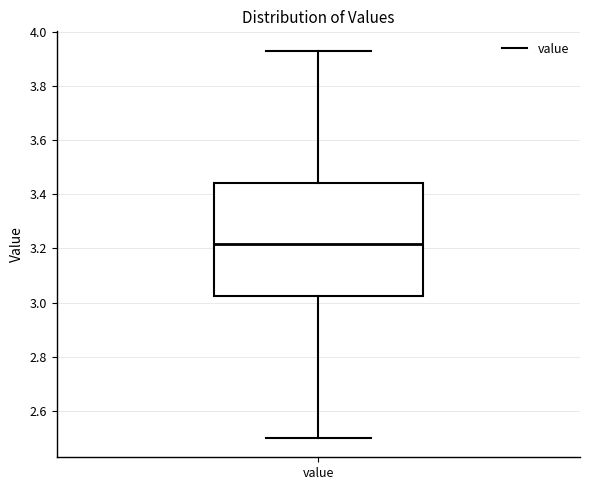

Read this box plot against the y-axis: the position of the median line, the range covered by the box, and the ends of both whiskers. The values are not printed on the chart, so give them approximately, as read against the axis.

median 3.22, box 3.02 to 3.44, whiskers 2.50 to 3.94